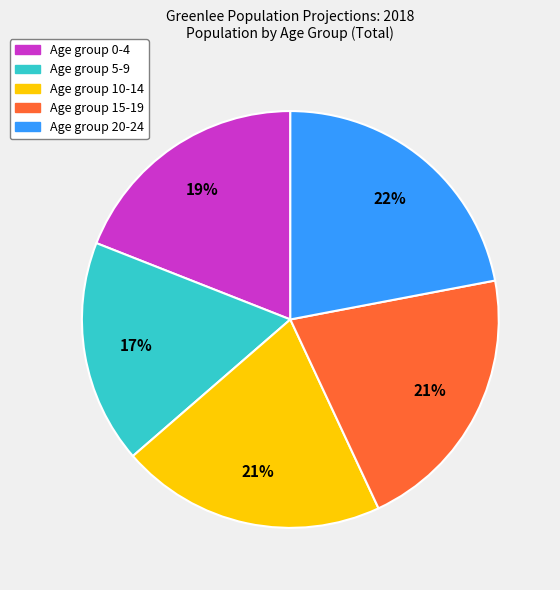

Does any single category account for the majority?

No